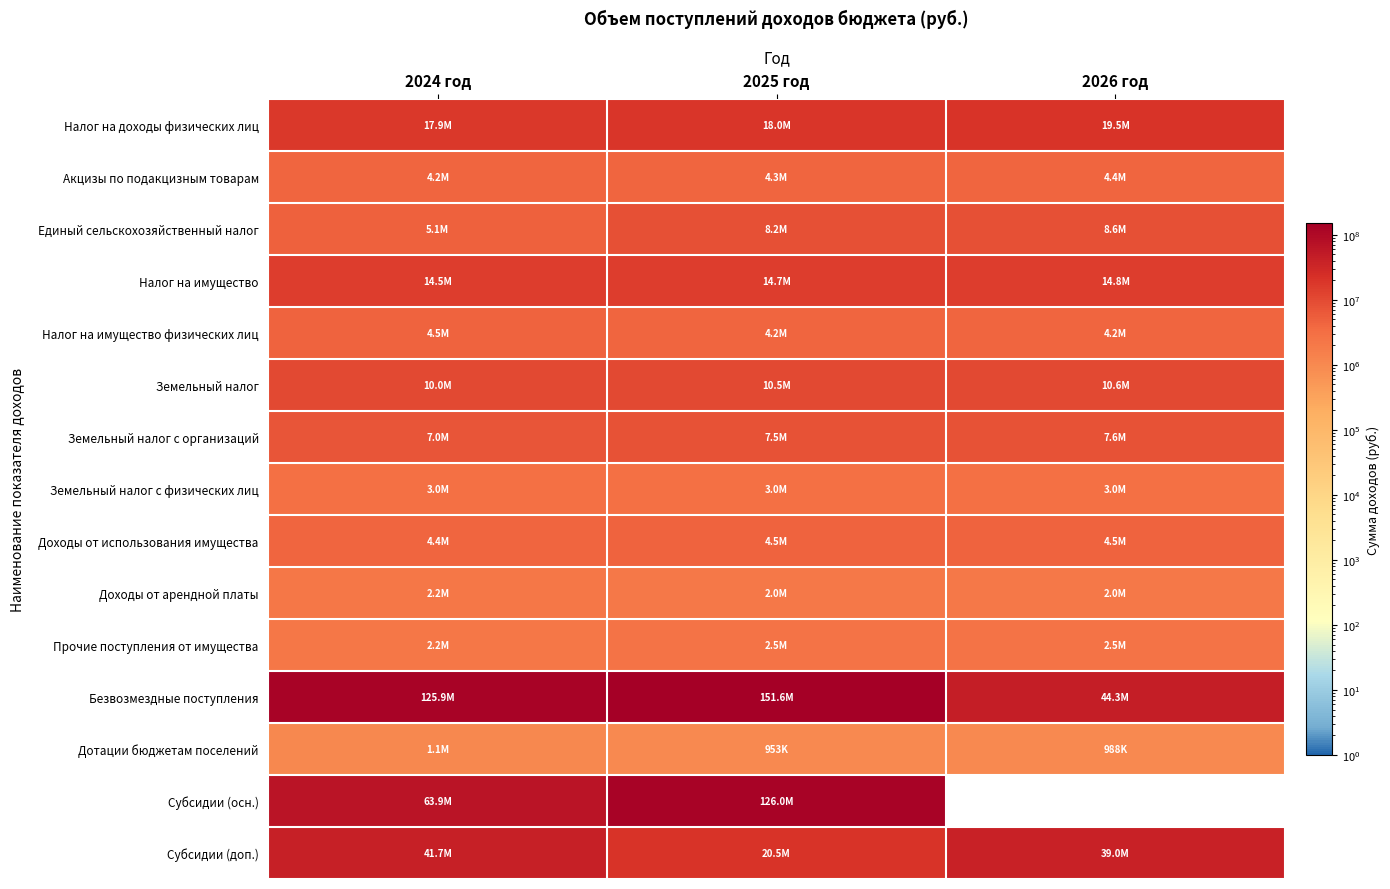

Which label corresponds to the smallest value in the chart?

2026 год